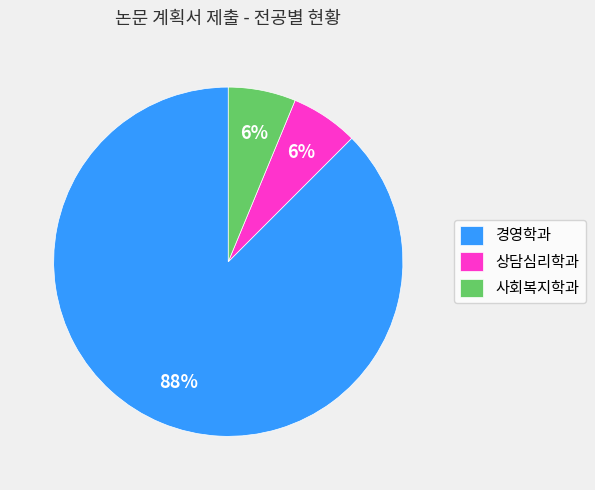

True or false: 사회복지학과 accounts for 16% of the total.

False